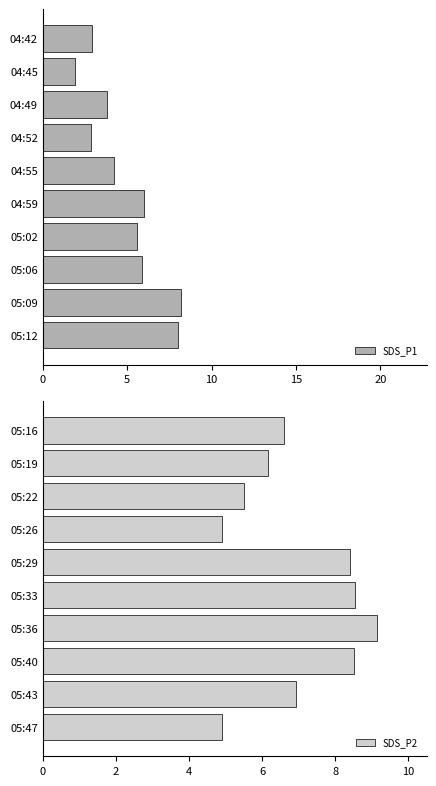

True or false: SDS_P1 has a value of 2.7 at 05:09.

False